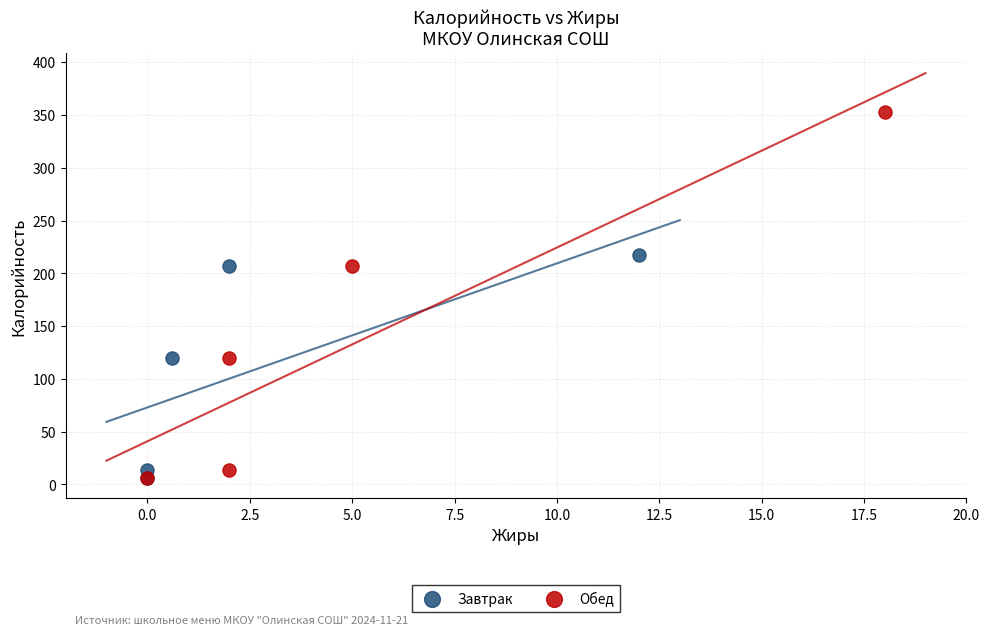

Which series reaches the maximum Y coordinate?

Обед